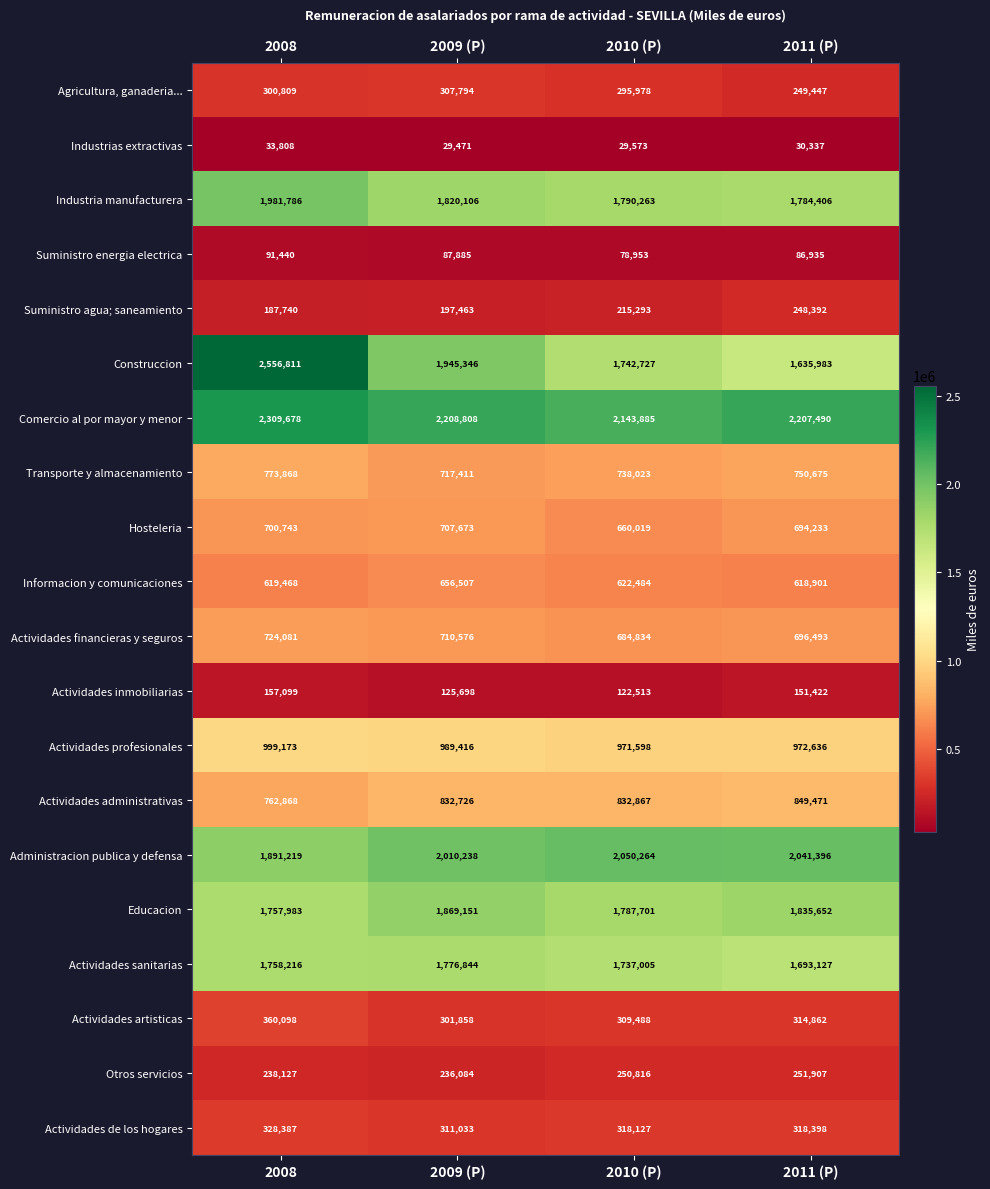

What value does the Agricultura, ganaderia... series have at 2011 (P), to the nearest 10?

249450